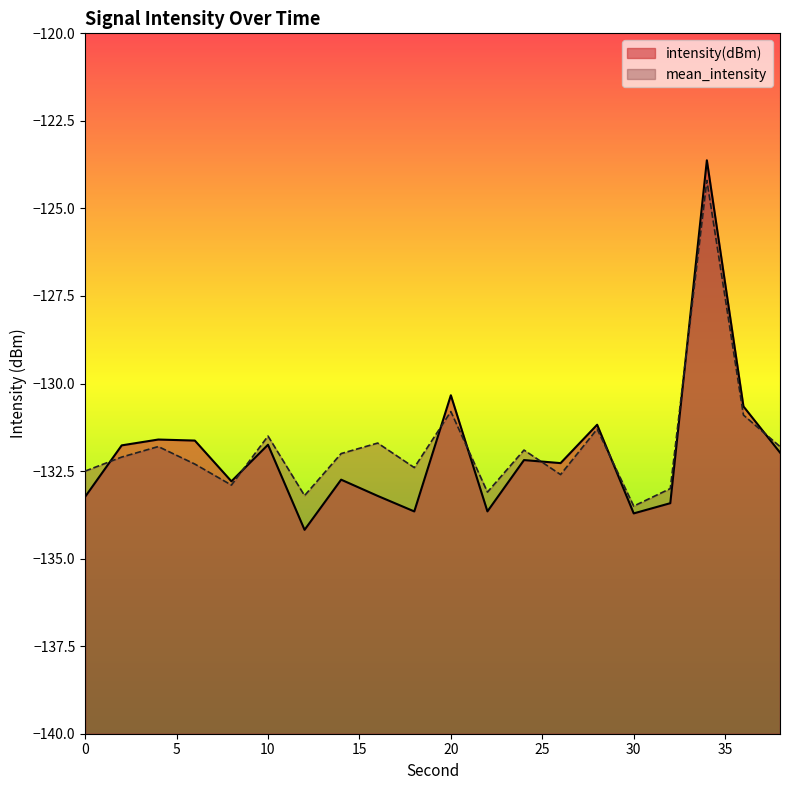

Count the number of categories in the chart.

20